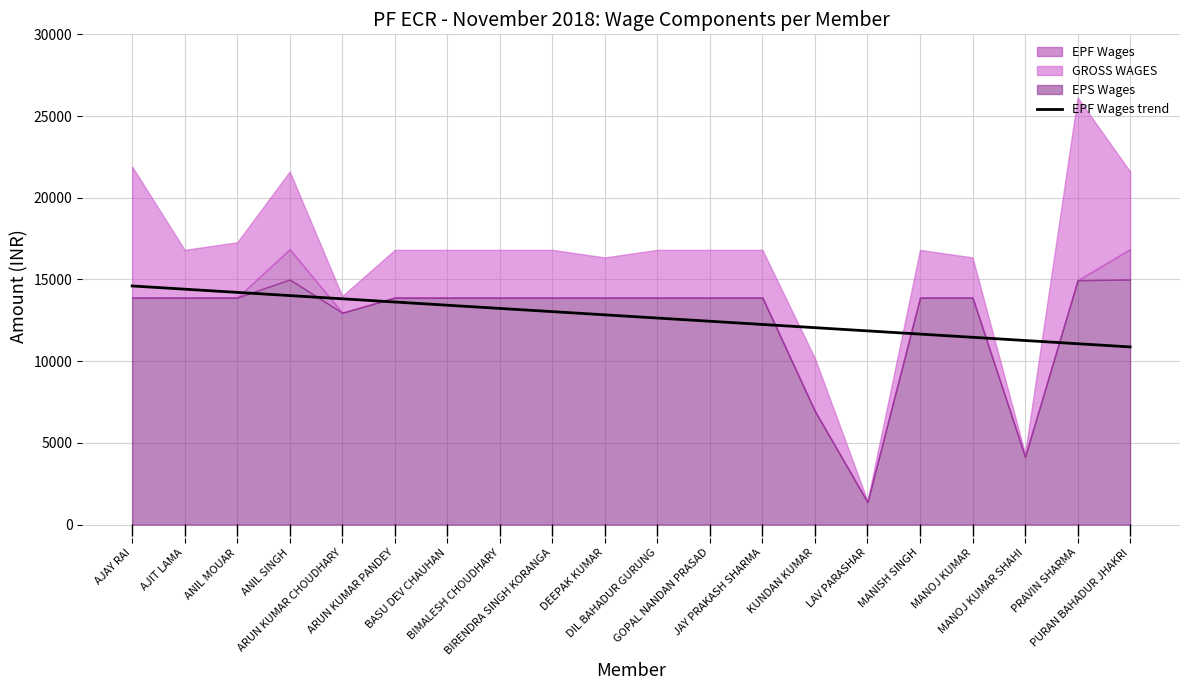

What is the lowest value of the EPF Wages trend series?

10874.9